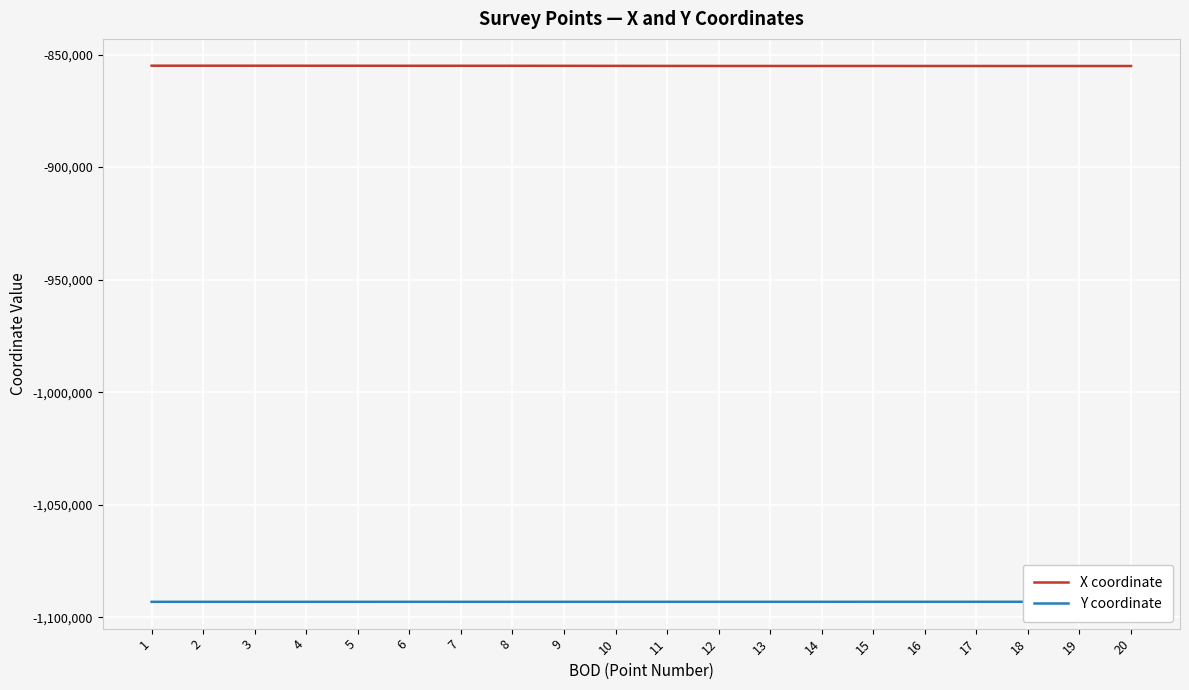

The value of X coordinate at 7 is -854977.1. True or false?

True